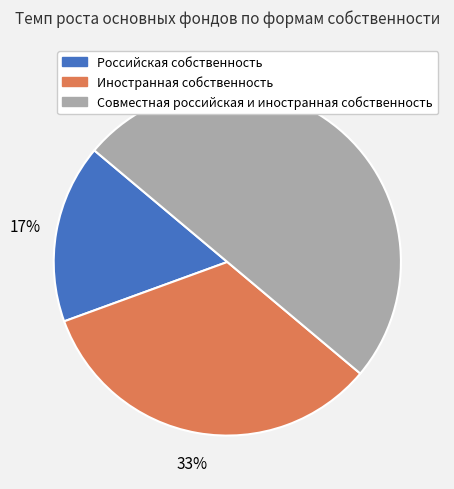

To the nearest percent, what is the combined percentage of Российская собственность and Иностранная собственность?

50%